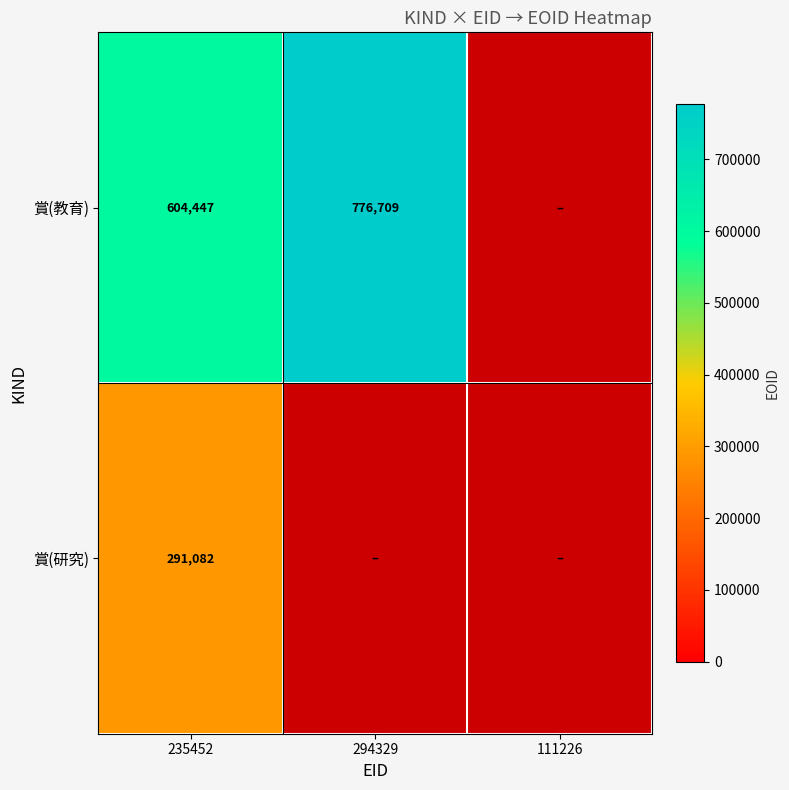

Count the number of data series in this chart.

2